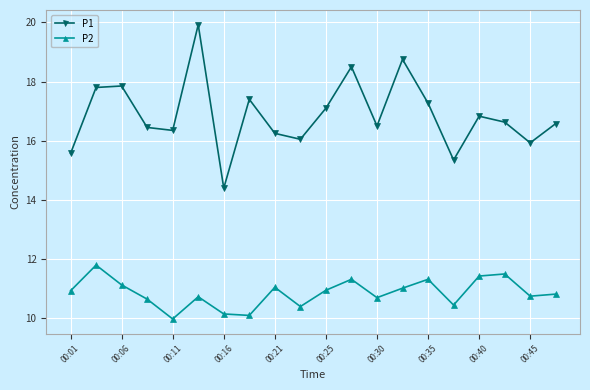

True or false: P2 has more than 1 points higher than both neighbors.

True